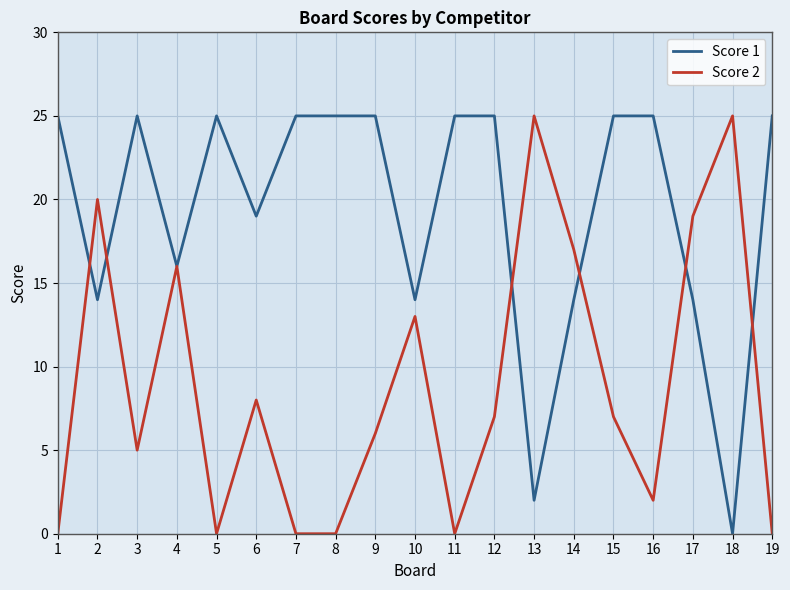

What is the difference between the highest and lowest values at 9?

19